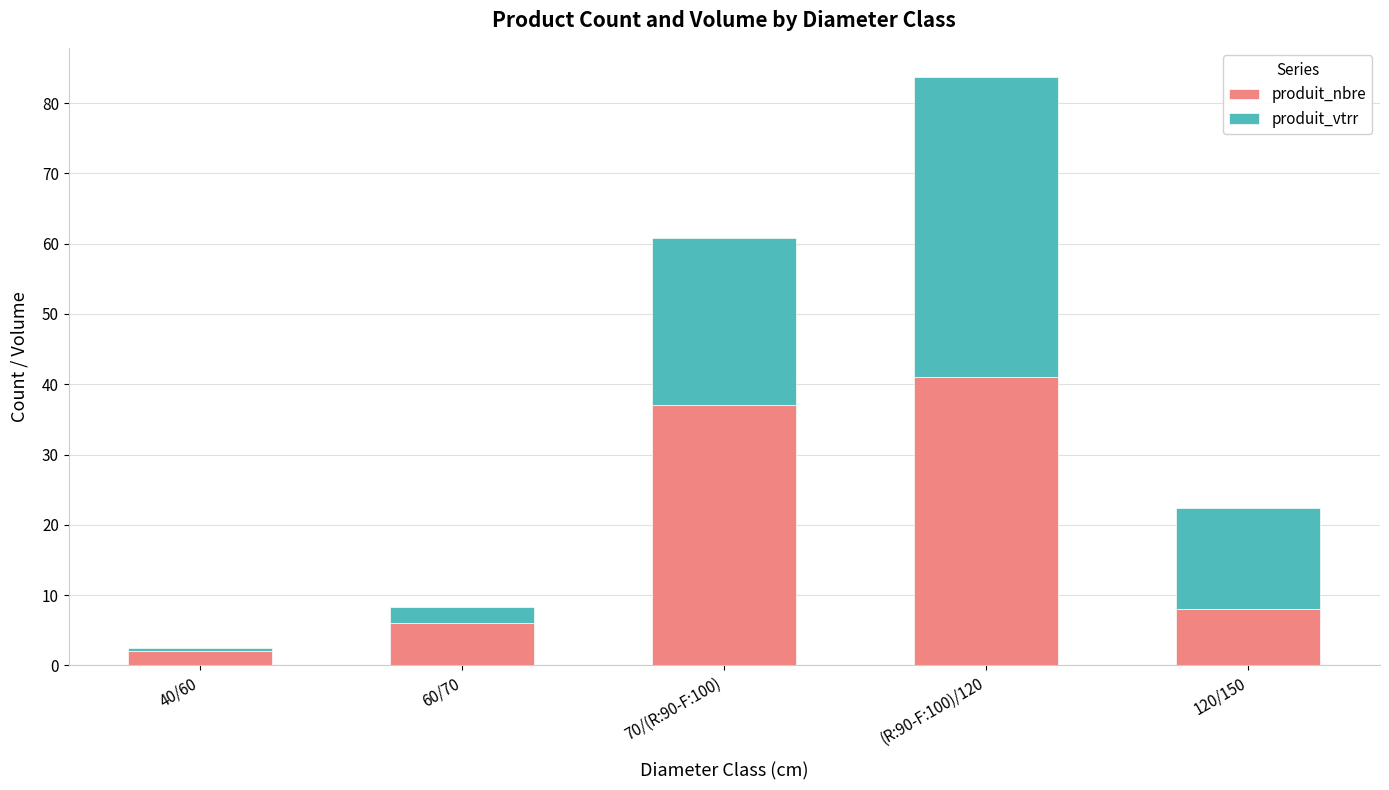

At which label does produit_nbre reach its minimum?

40/60